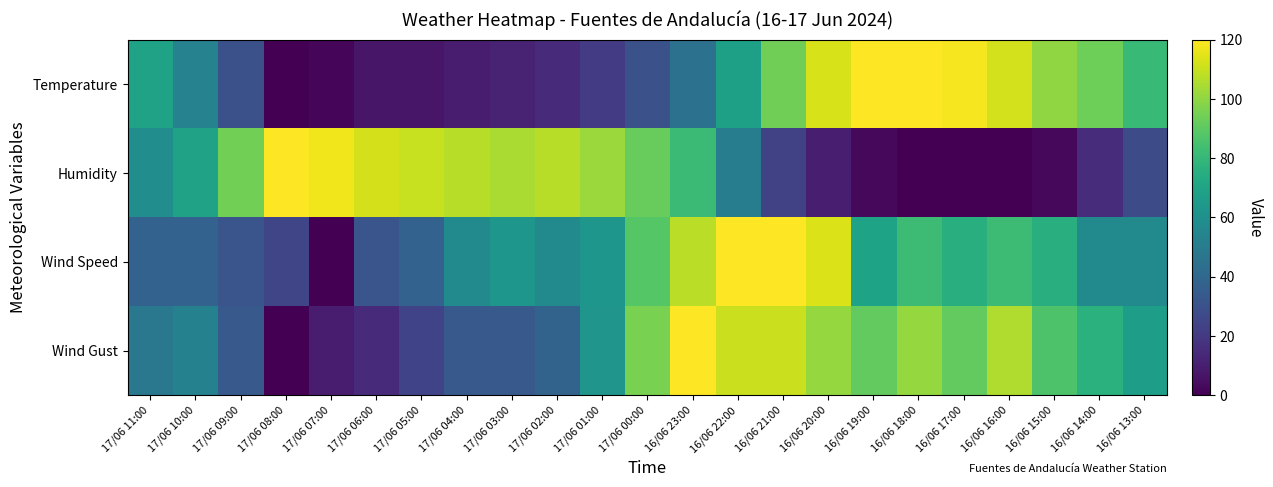

Which label corresponds to the smallest value in the chart?

17/06 08:00